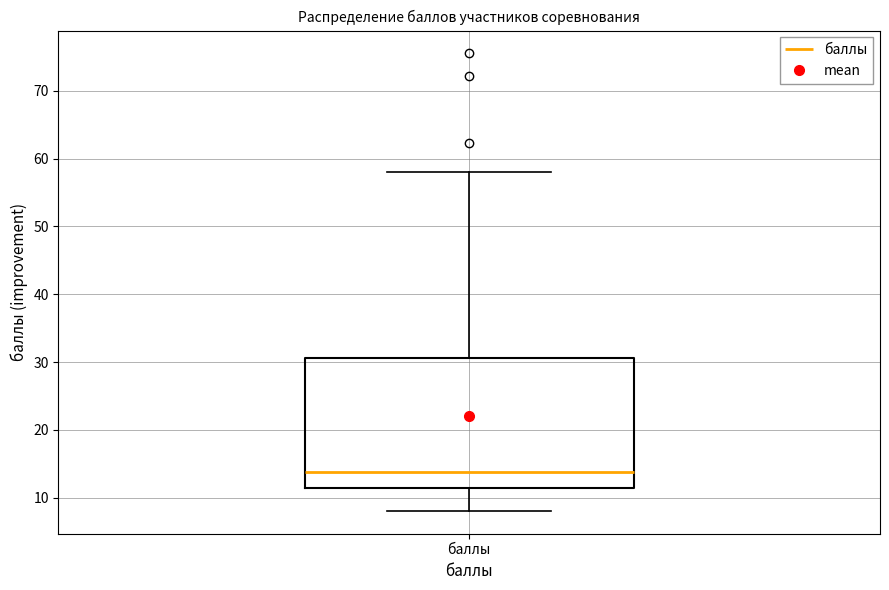

Where does the median line of the box for баллы sit on the y-axis? The values are not printed on the chart, so give them approximately, as read against the axis.

14